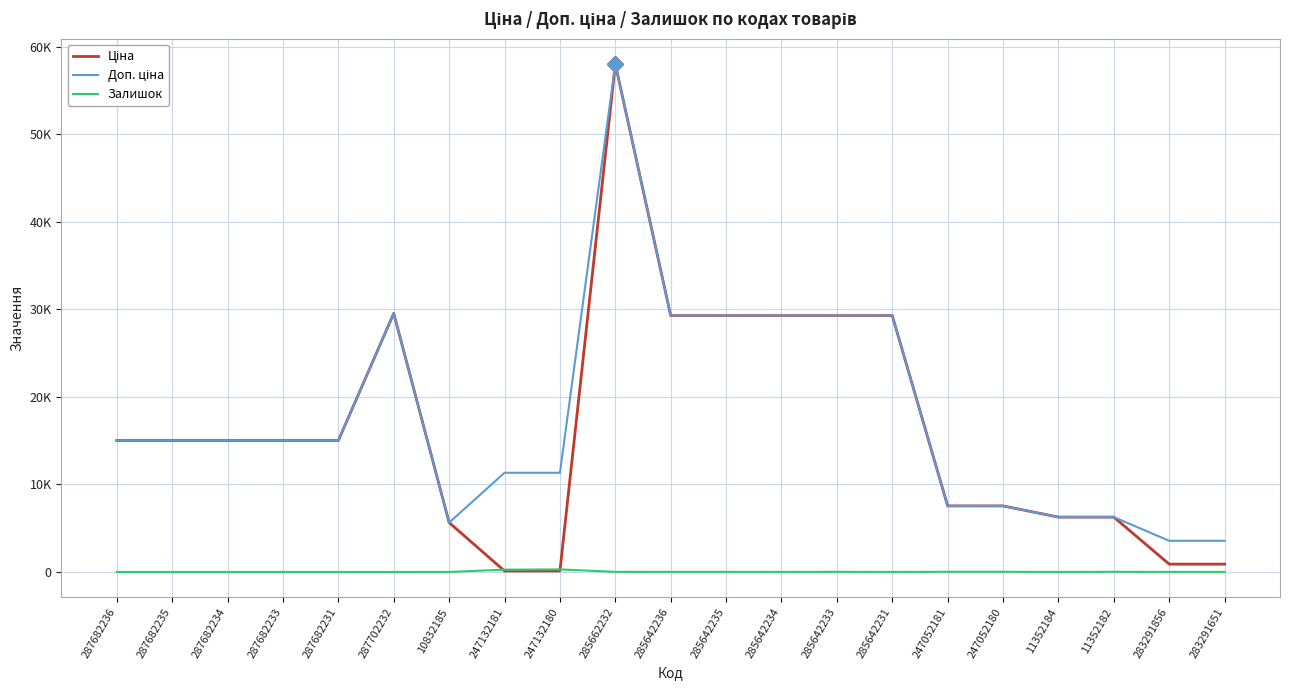

In Залишок, how many points are lower than both neighbors (excluding endpoints)?

3